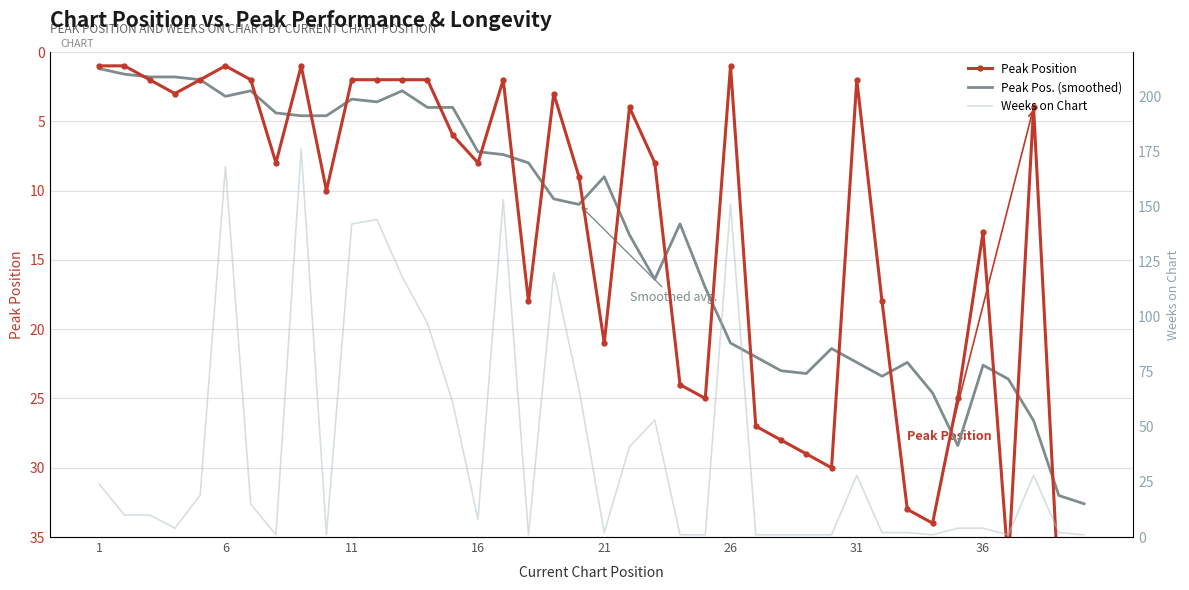

Which category has the lowest value across all series?

1